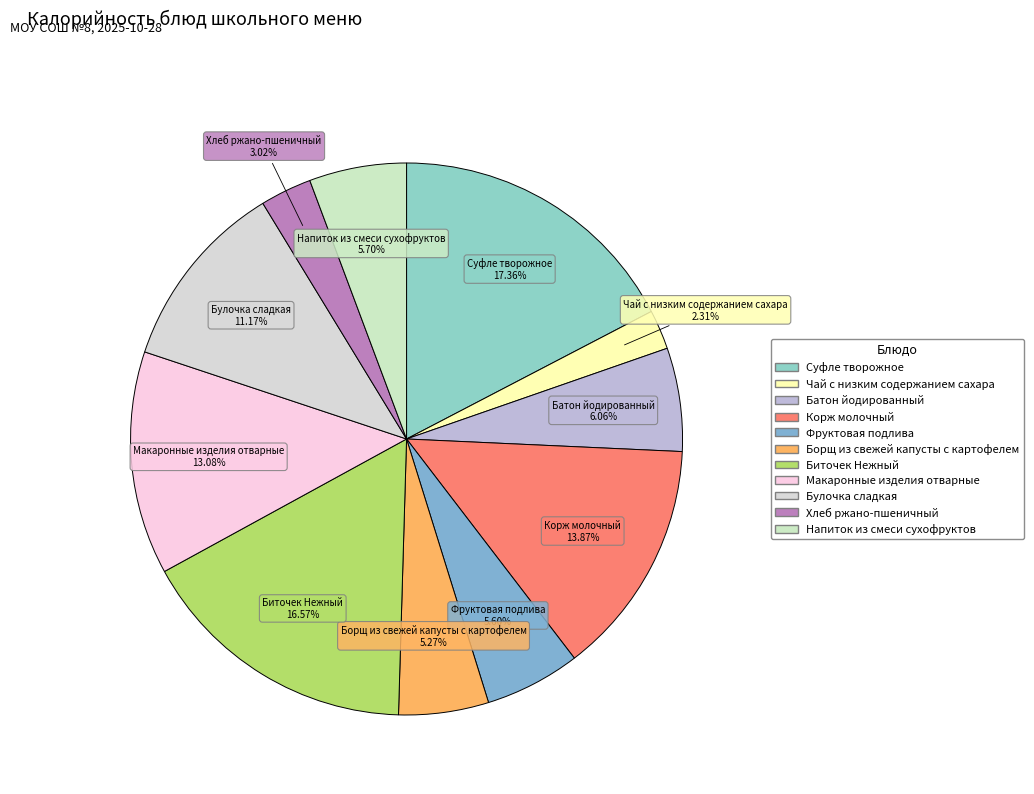

Does Корж молочный represent more than half of the total?

No